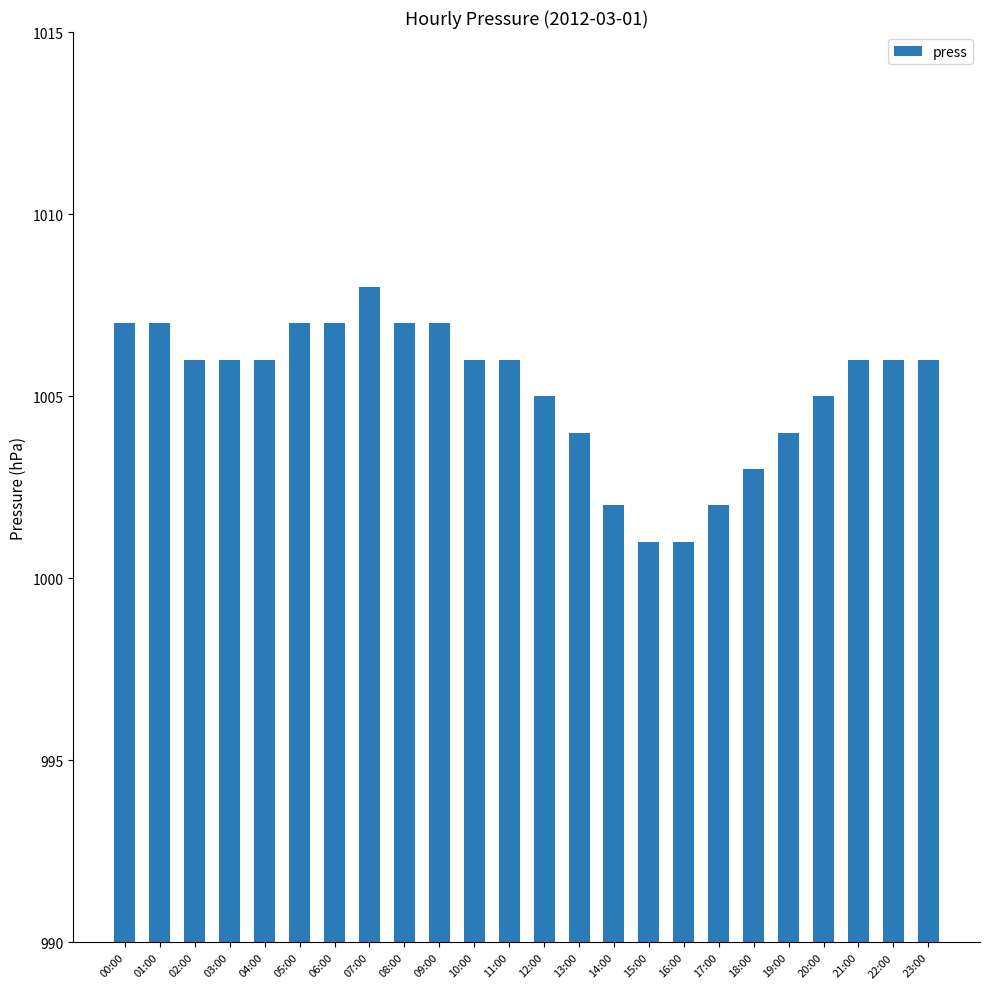

What is the change in value from 03:00 to 07:00?

+2